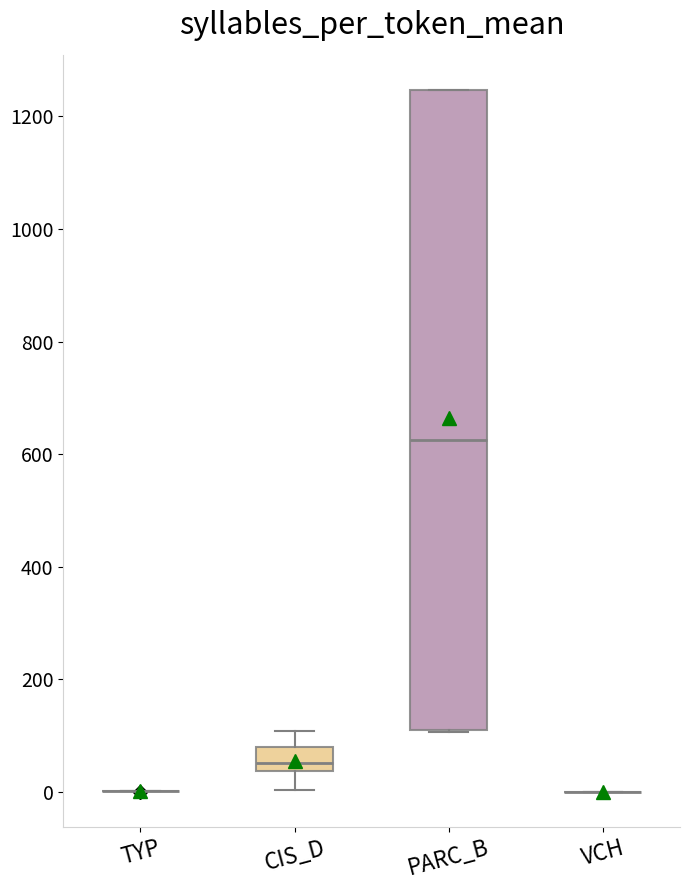

Reading left to right, read every box against the y-axis: the position of its median line, the range the box covers, and the ends of its whiskers. The values are not printed on the chart, so give them approximately, as read against the axis.

TYP: box collapsed to a line at 0, whiskers 0 to 0
CIS_D: median 60, box 40 to 80, whiskers 0 to 100
PARC_B: median 620, box 120 to 1240, whiskers 100 to 1240
VCH: box collapsed to a line at 0, whiskers 0 to 0